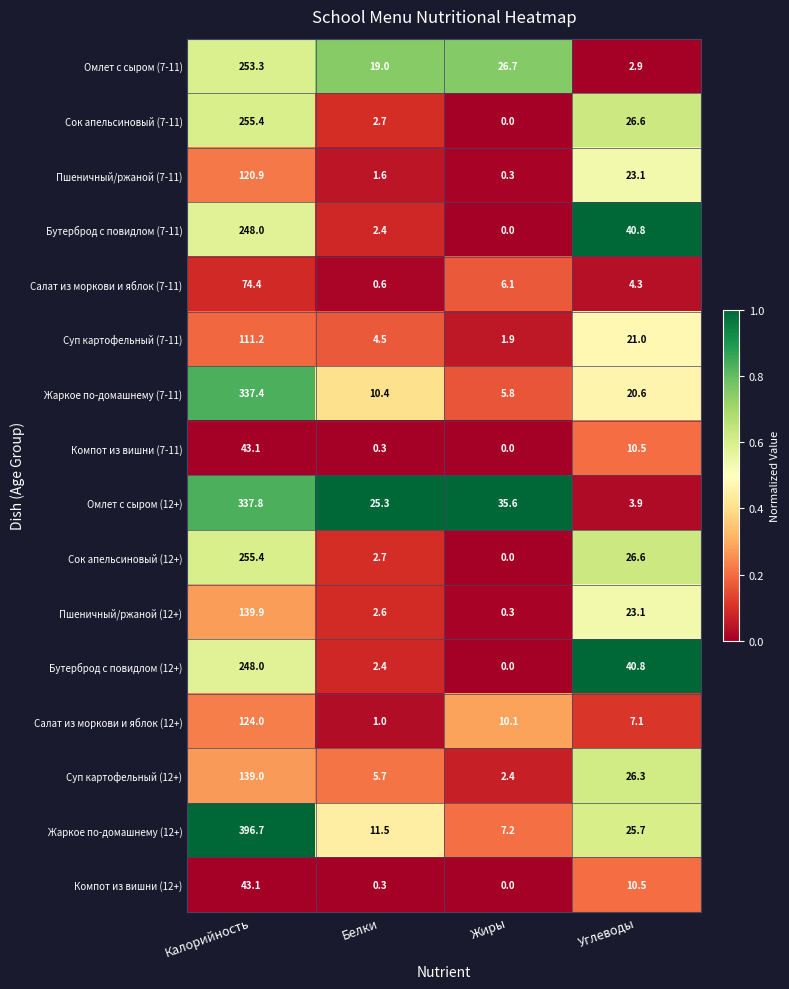

Rank the categories by Пшеничный/ржаной (7-11) value from highest to lowest.

Калорийность, Углеводы, Белки, Жиры